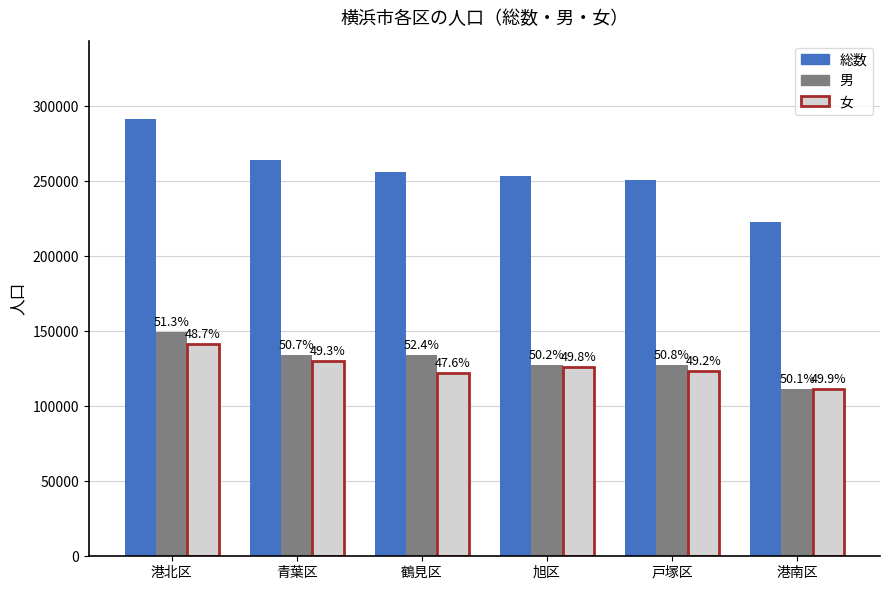

How many bars are there in each group?

3